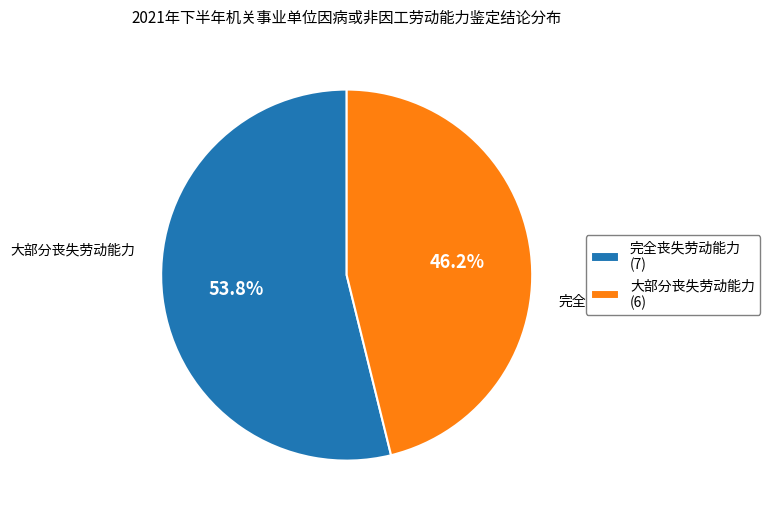

What is the majority slice?

完全丧失劳动能力